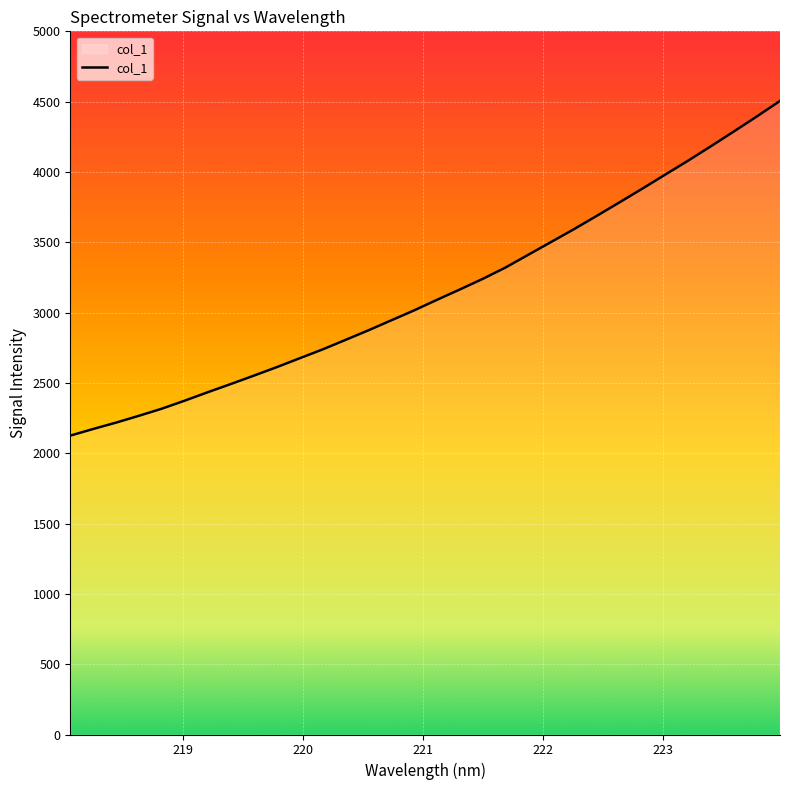

What is the minimum value shown in the chart?

2125.2